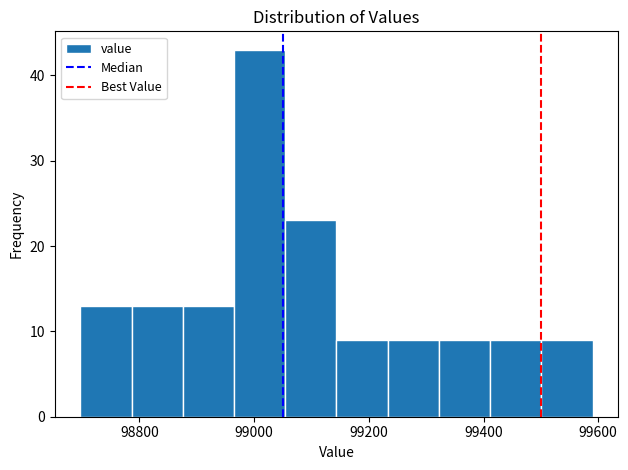

Reading left to right, transcribe this chart: for each bar, give the range it covers on the x-axis and its height. Neither the bar edges nor the heights are printed on the chart, so give them approximately, as read against the axes.

98700 to 98780: 13
98780 to 98880: 13
98880 to 98960: 13
98960 to 99060: 43
99060 to 99140: 23
99140 to 99240: 9
99240 to 99320: 9
99320 to 99420: 9
99420 to 99500: 9
99500 to 99600: 9